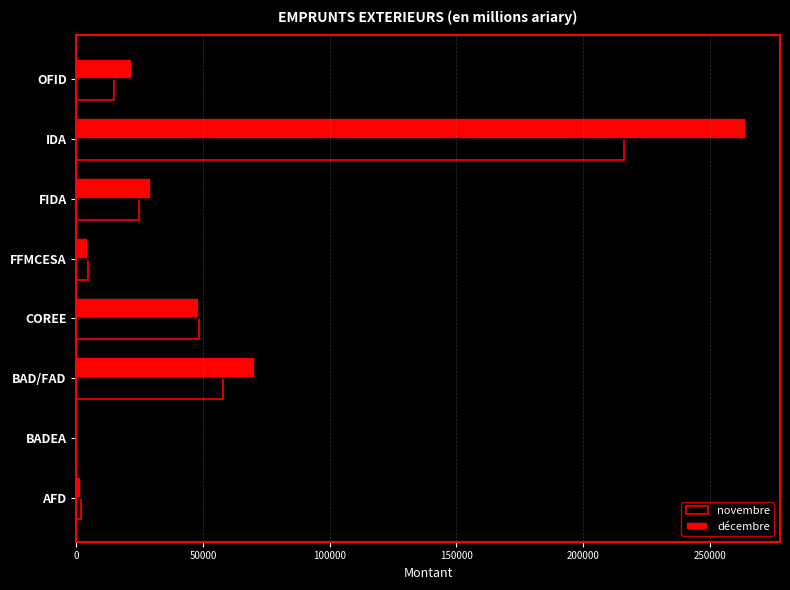

Between FFMCESA and IDA, which series saw the biggest shift?

décembre